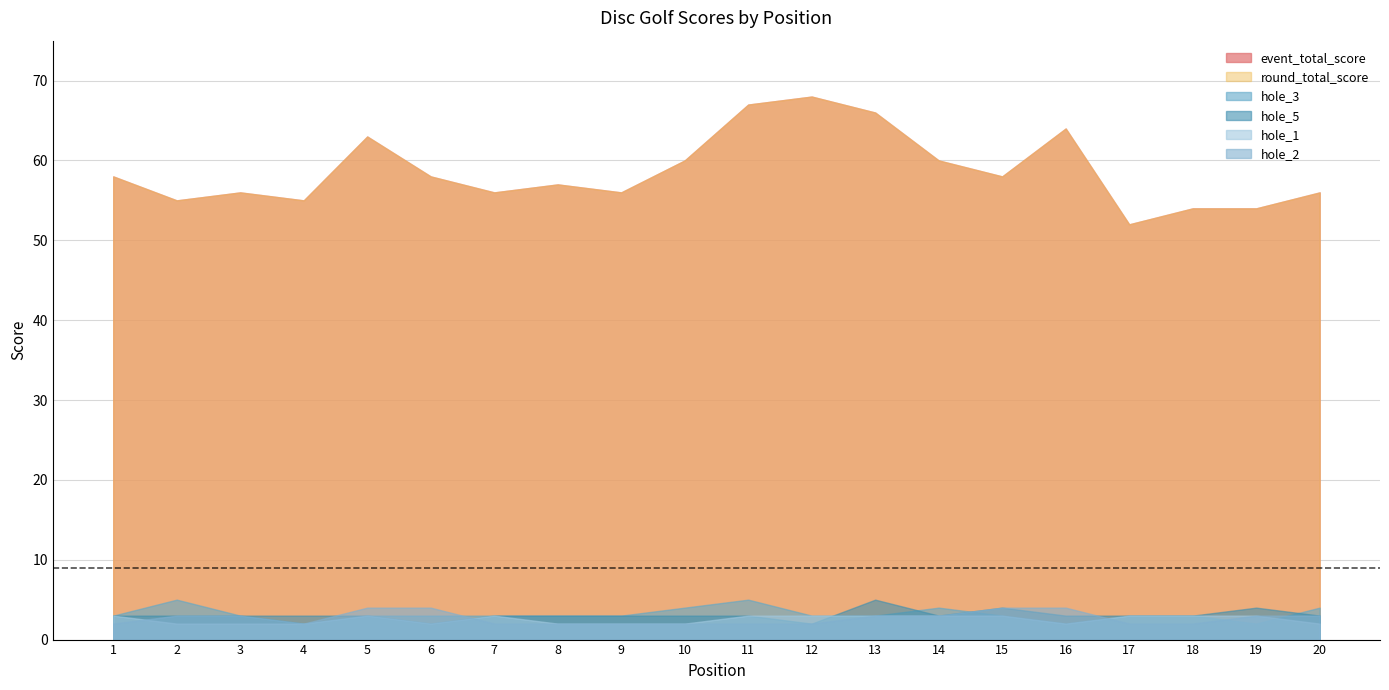

Reading left to right, transcribe all the data shown in this chart.

event_total_score: 1=58	2=55	3=56	4=55	5=63	6=58	7=56	8=57	9=56	10=60	11=67	12=68	13=66	14=60	15=58	16=64	17=52	18=54	19=54	20=56
round_total_score: 1=58	2=55	3=56	4=55	5=63	6=58	7=56	8=57	9=56	10=60	11=67	12=68	13=66	14=60	15=58	16=64	17=52	18=54	19=54	20=56
hole_1: 1=3	2=2	3=2	4=2	5=3	6=2	7=3	8=2	9=2	10=2	11=3	12=3	13=3	14=3	15=3	16=2	17=3	18=3	19=3	20=2
hole_2: 1=2	2=3	3=3	4=2	5=4	6=4	7=2	8=2	9=2	10=2	11=2	12=2	13=3	14=3	15=4	16=4	17=2	18=2	19=3	20=3
hole_3: 1=3	2=5	3=3	4=2	5=3	6=3	7=3	8=3	9=3	10=4	11=5	12=3	13=3	14=4	15=3	16=2	17=3	18=3	19=2	20=4
hole_5: 1=3	2=3	3=3	4=3	5=3	6=2	7=3	8=3	9=3	10=3	11=3	12=2	13=5	14=3	15=4	16=3	17=3	18=3	19=4	20=3